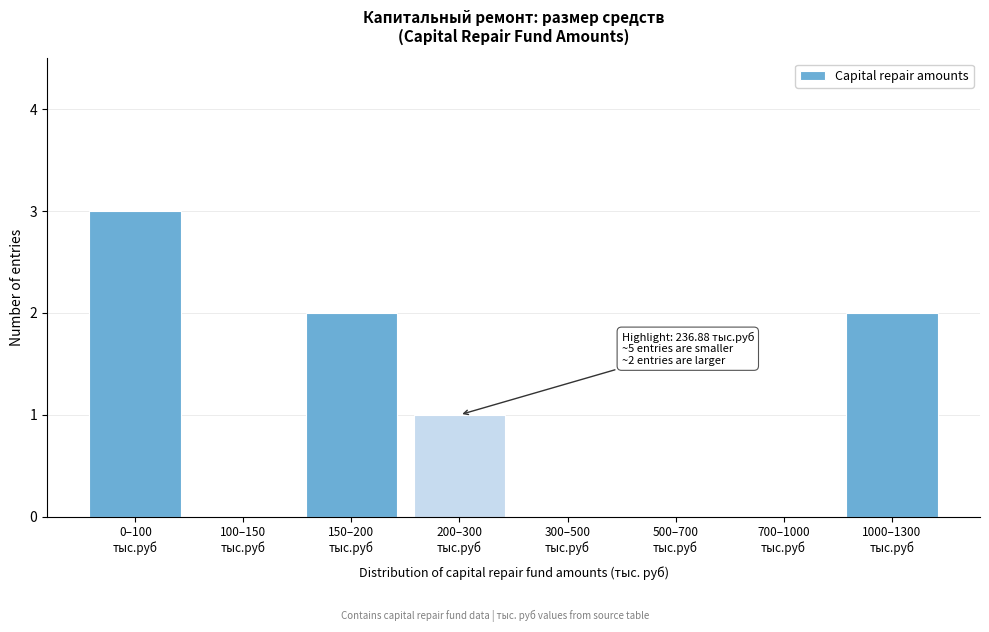

What is the maximum value shown in the chart?

3